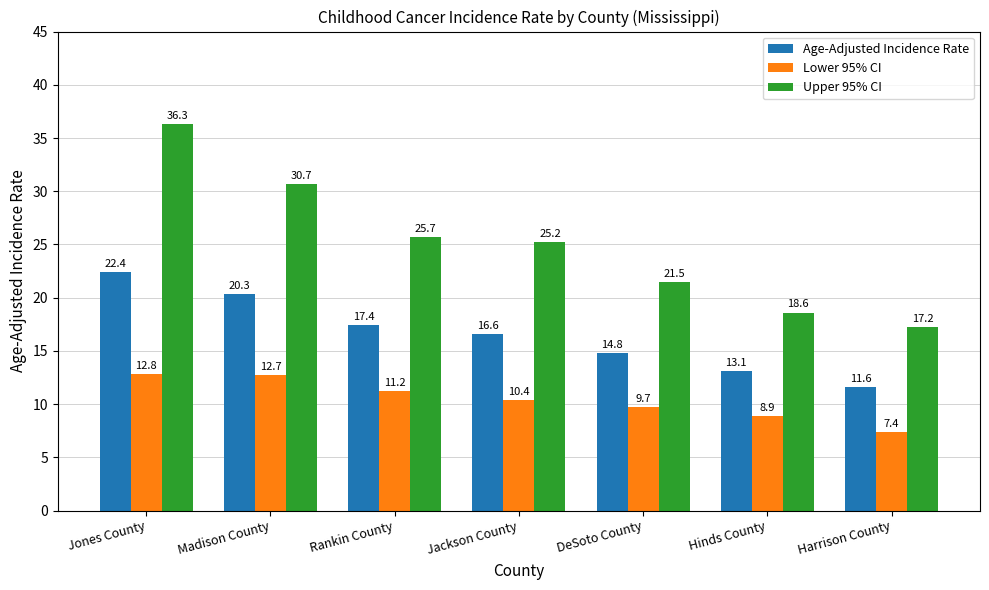

Between Rankin County and DeSoto County, which series saw the biggest shift?

Upper 95% CI